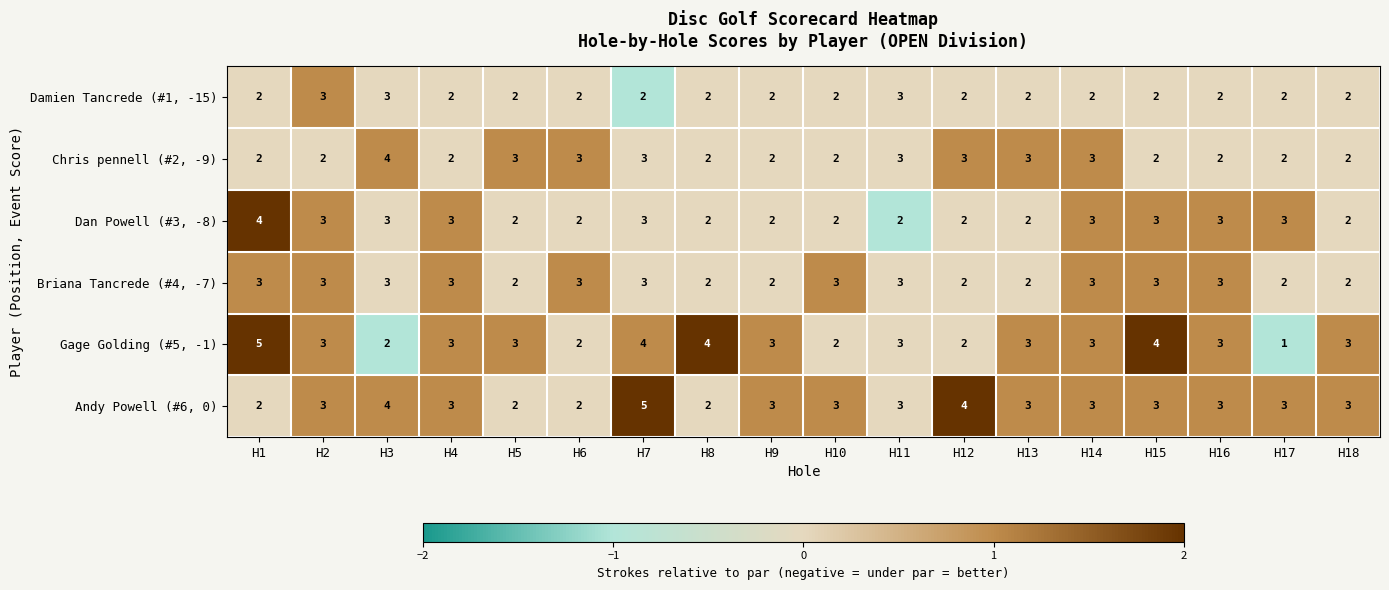

At which category is the sum across all series the highest?

H7